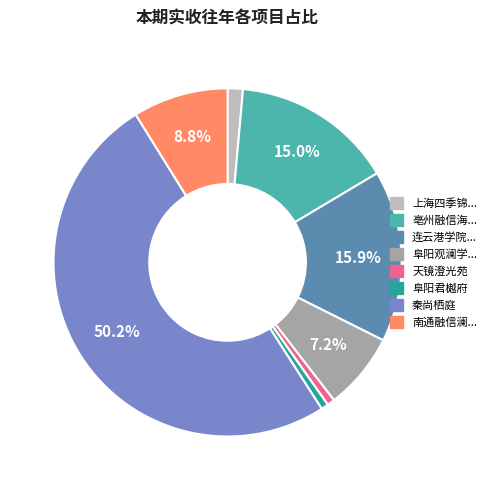

What is the largest slice in the pie chart?

秦尚栖庭